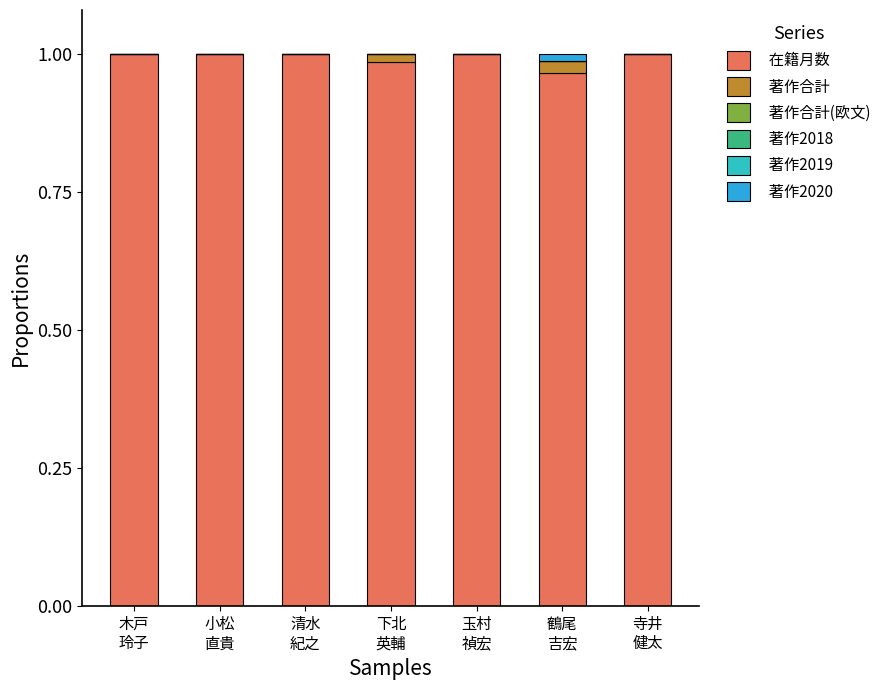

Count the number of categories in the chart.

7